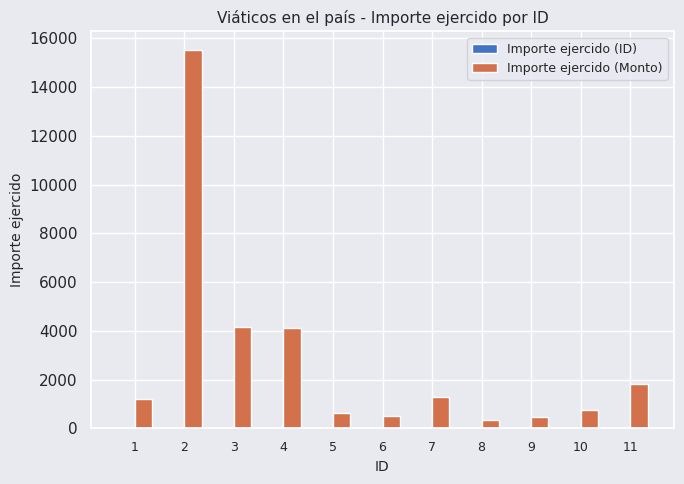

Which series has the largest total across all categories?

Importe ejercido (Monto)